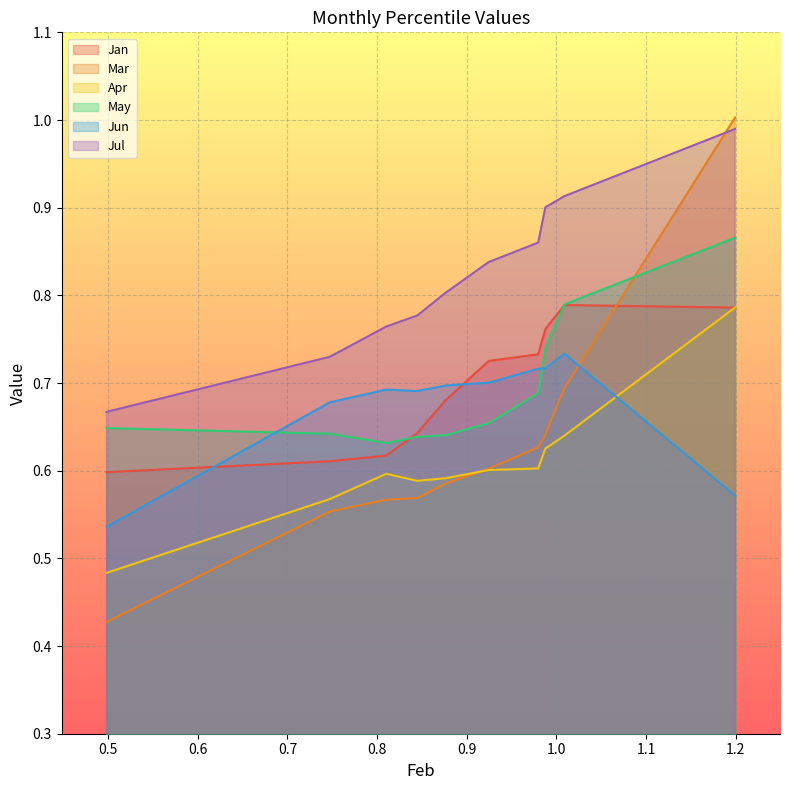

Which series ends up on top after the final intersection of Jan and Jun?

Jan